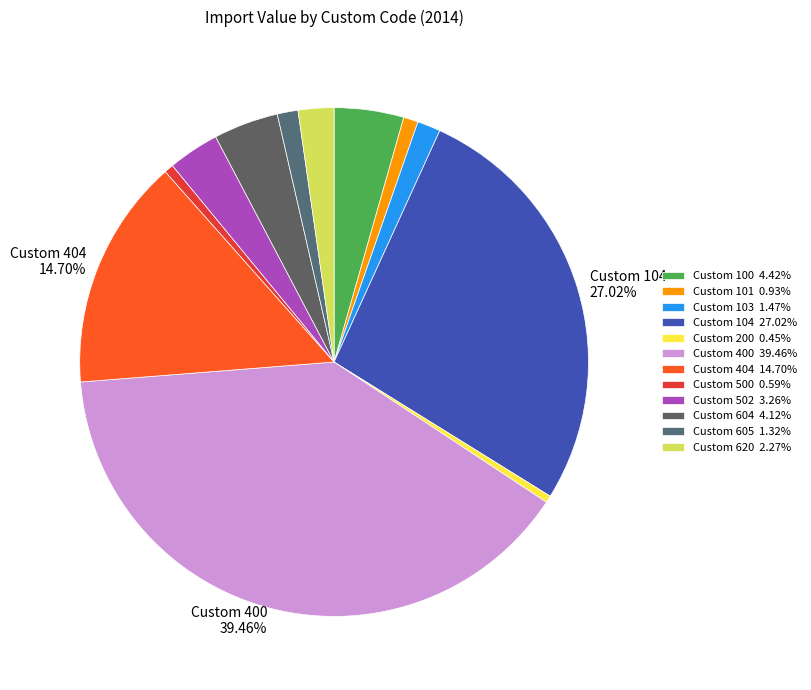

How many segments does this pie chart have?

12